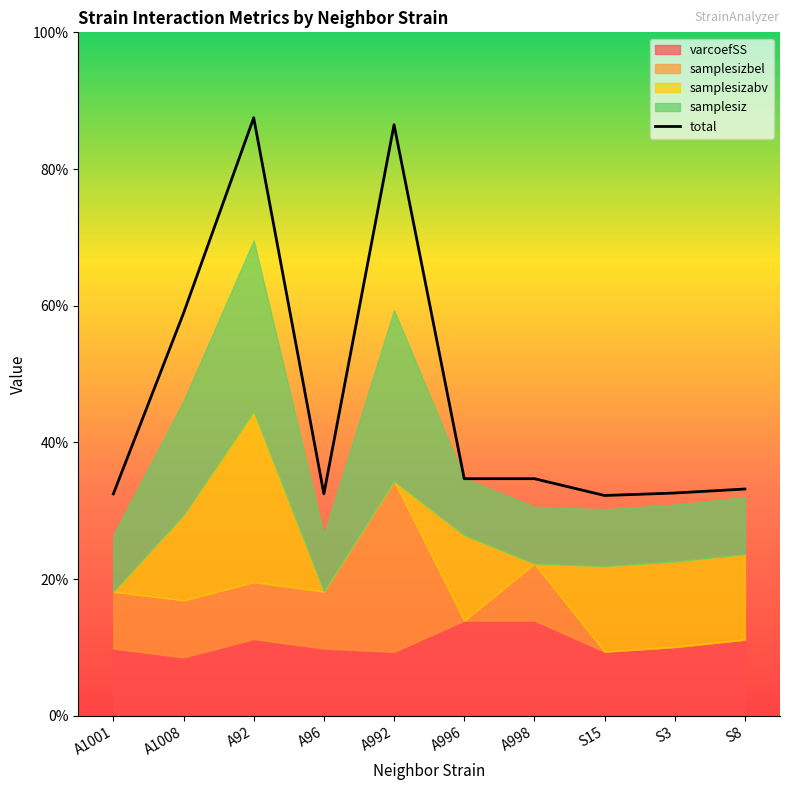

Where is the first local minimum?

A96